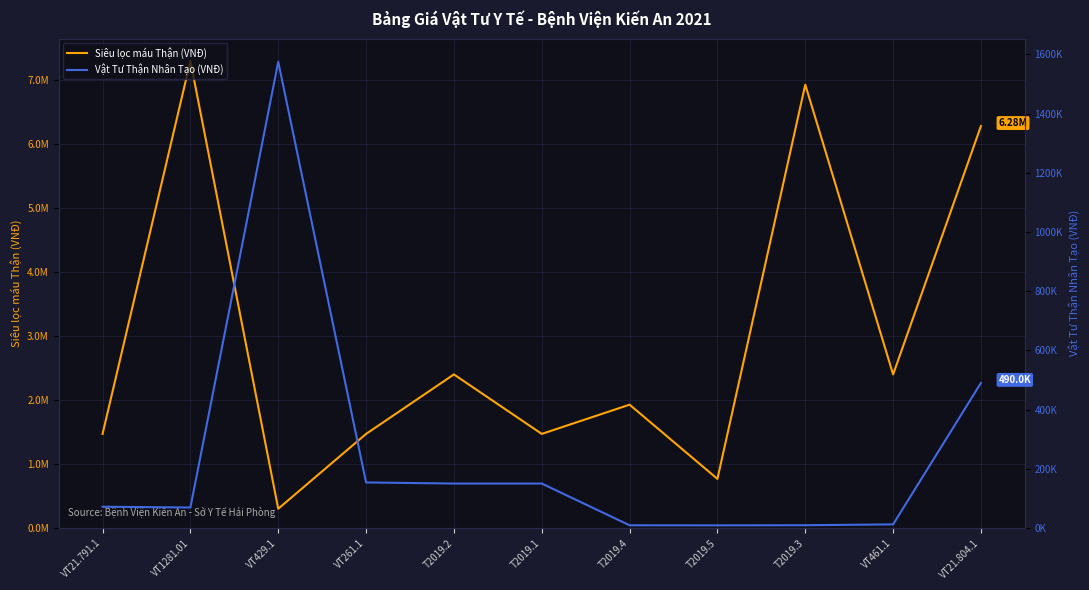

Which series has the largest range (max minus min)?

Siêu lọc máu Thận (VNĐ)